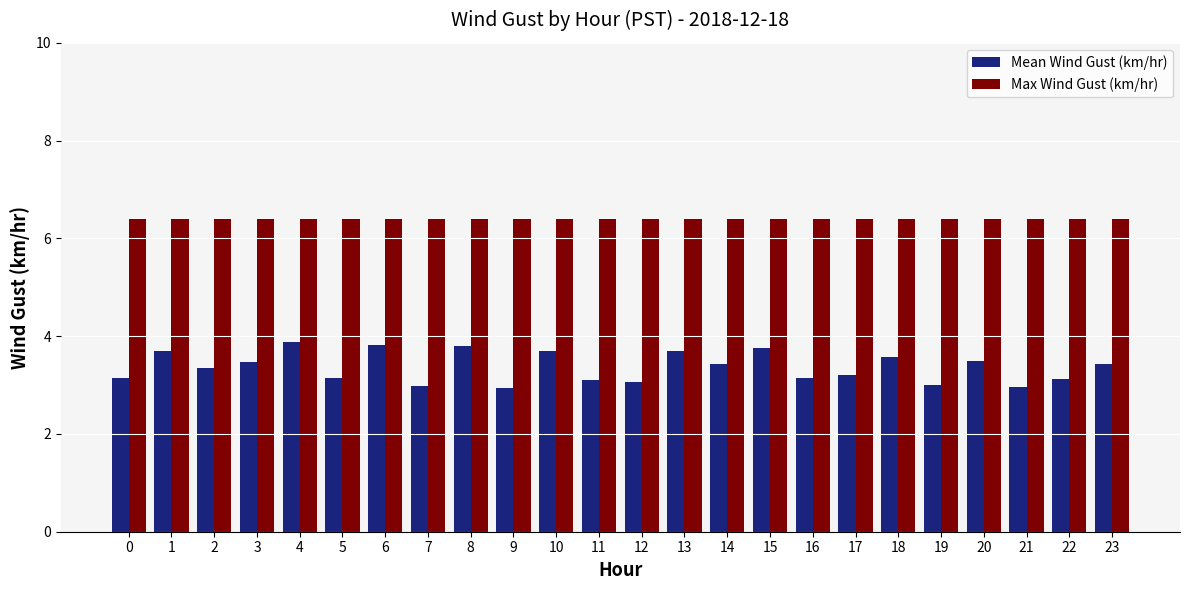

Rank the series at 21 from highest to lowest value.

Max Wind Gust (km/hr), Mean Wind Gust (km/hr)